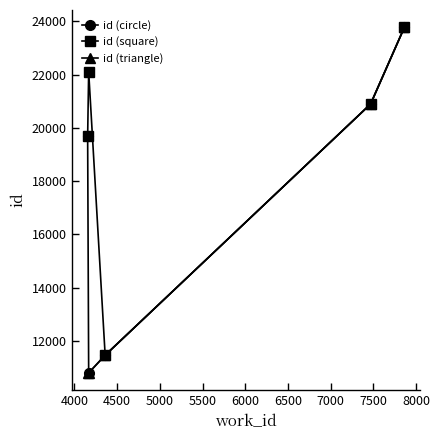

True or false: id (triangle) has more than 1 points higher than both neighbors.

False